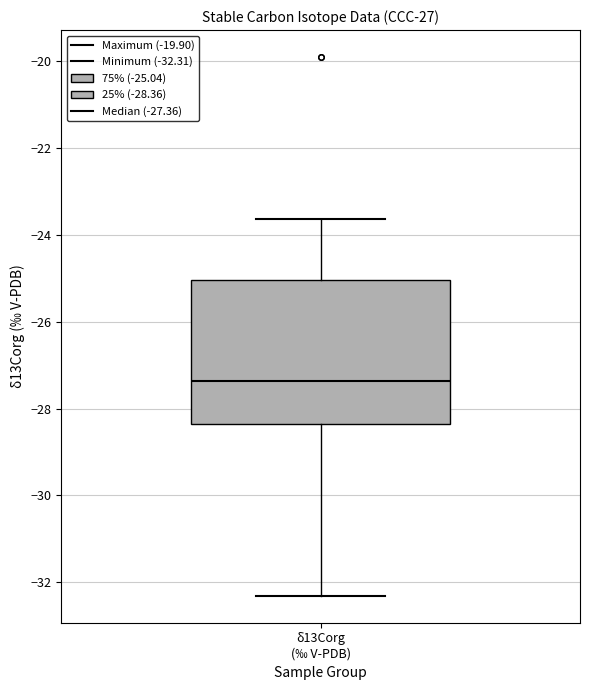

Read this box plot against the y-axis: the position of the median line, the range covered by the box, and the ends of both whiskers. The values are not printed on the chart, so give them approximately, as read against the axis.

median -27.4, box -28.4 to -25.0, whiskers -32.4 to -23.6